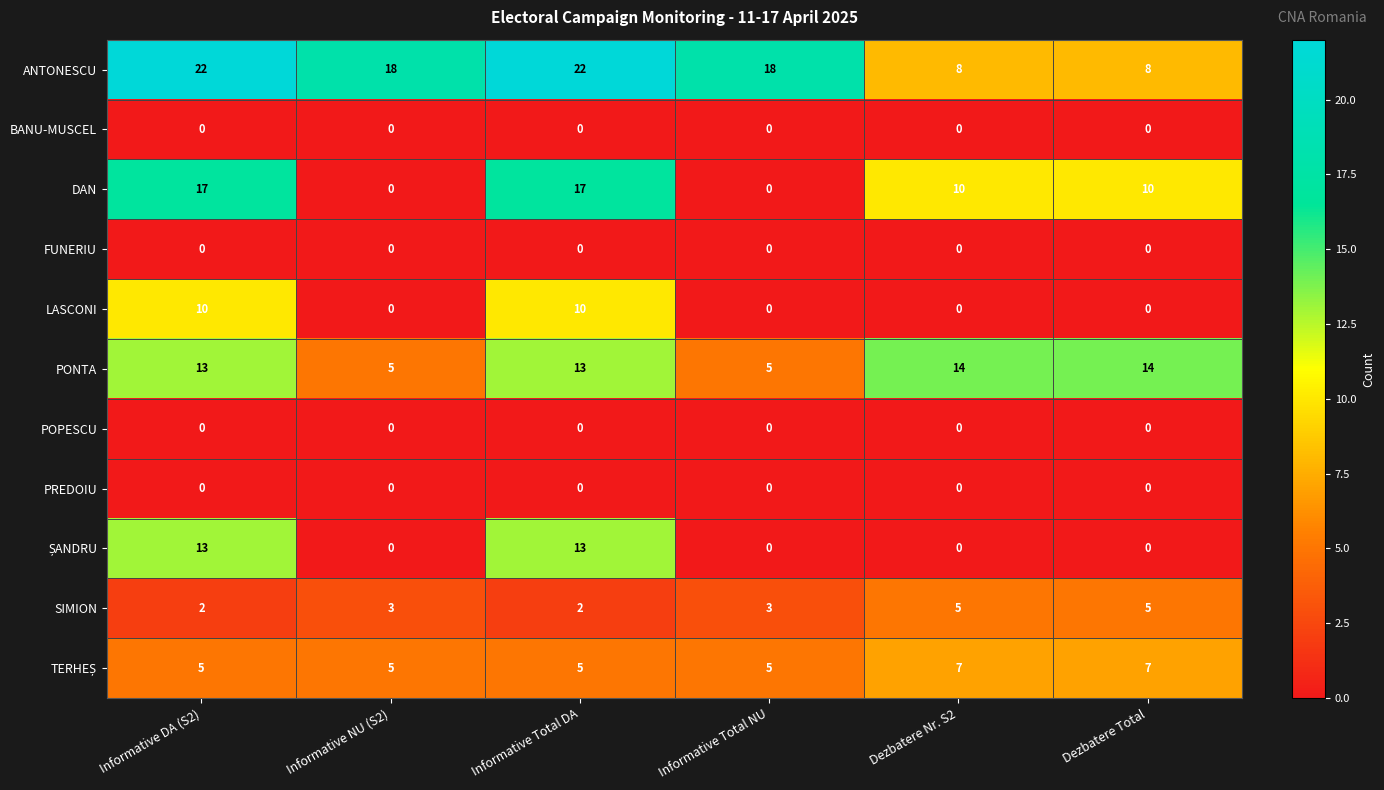

The PONTA series shows 14 at Dezbatere Nr. S2. True or false?

True